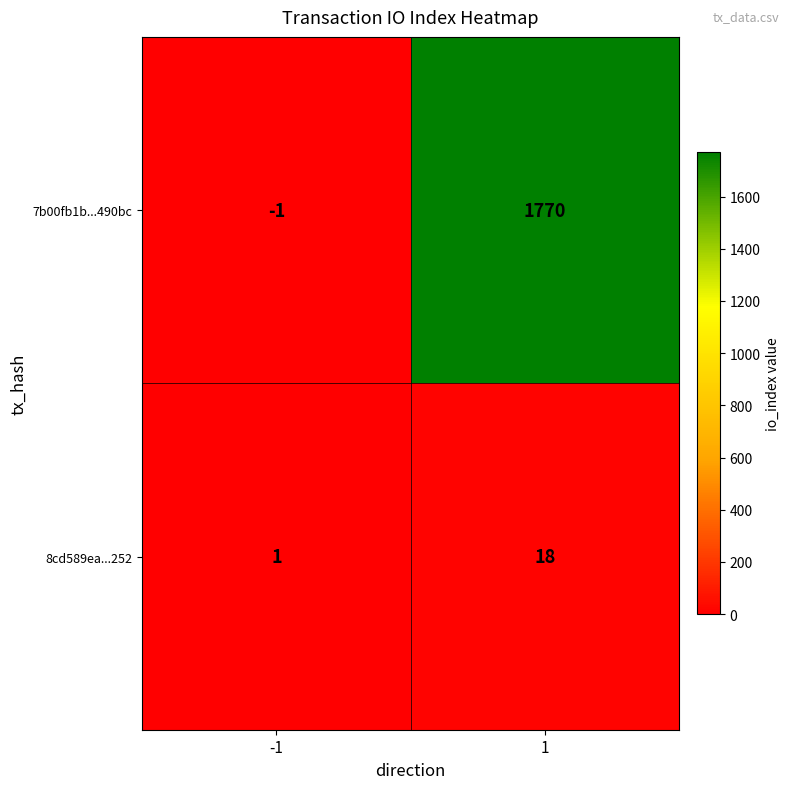

What is the approximate value of 7b00fb1b...490bc at 1?

1770